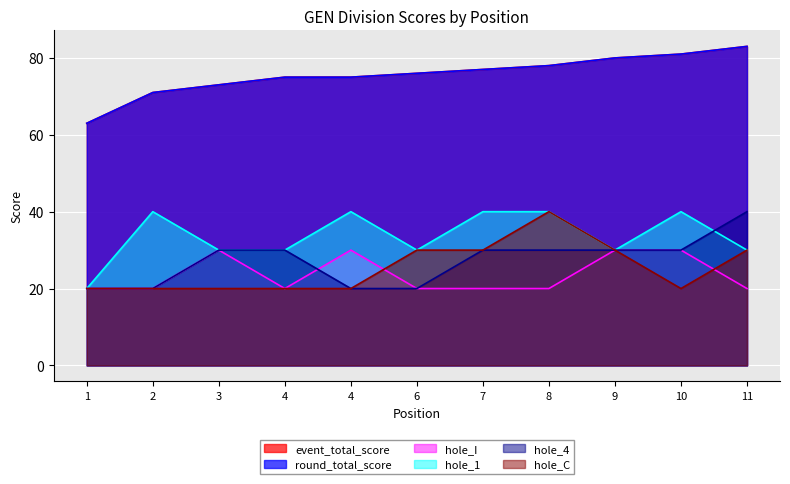

Does the chart display data point markers on the line(s)?

No